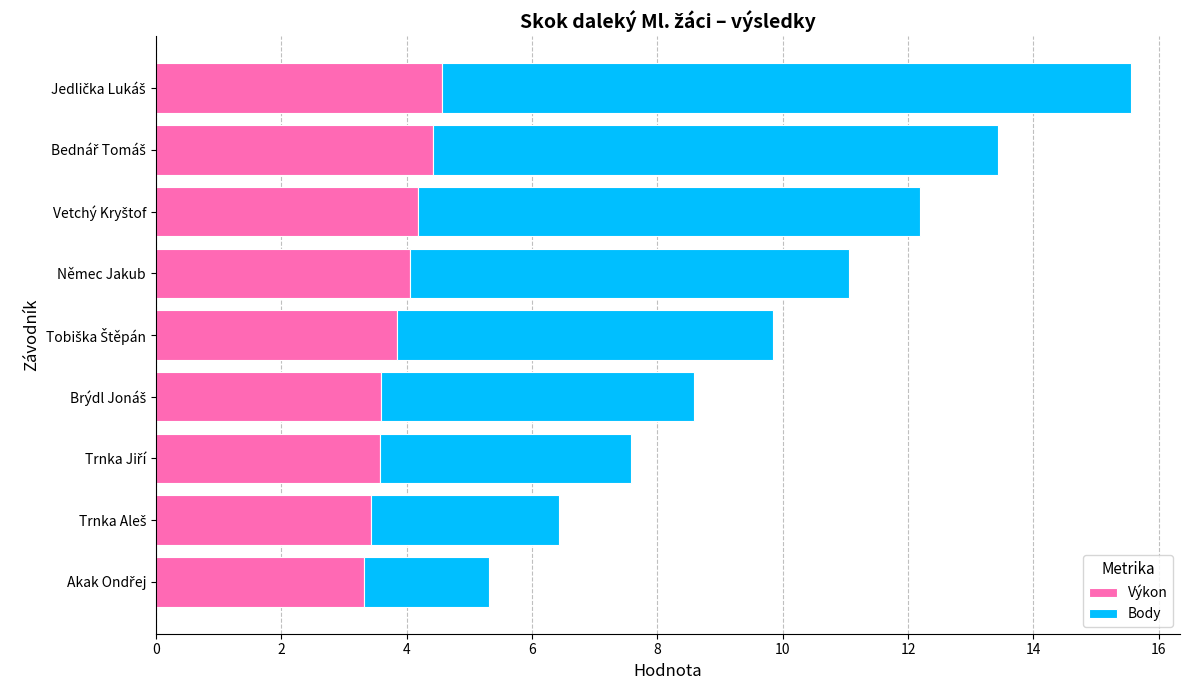

How many categories are shown in the chart?

9